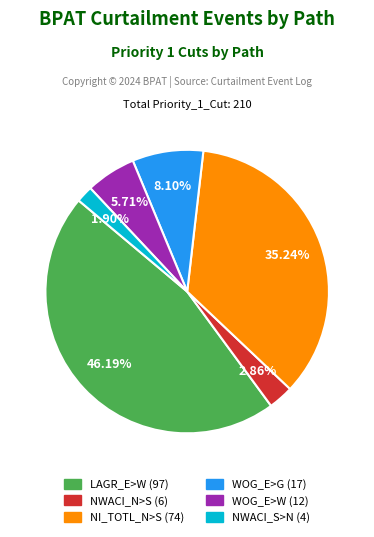

Is there any slice that represents more than half of the pie?

No